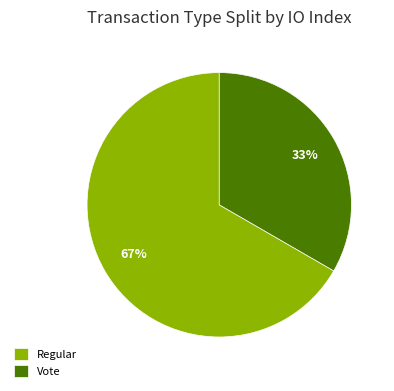

Approximately how many times larger is the value at Vote compared to Regular?

0.5